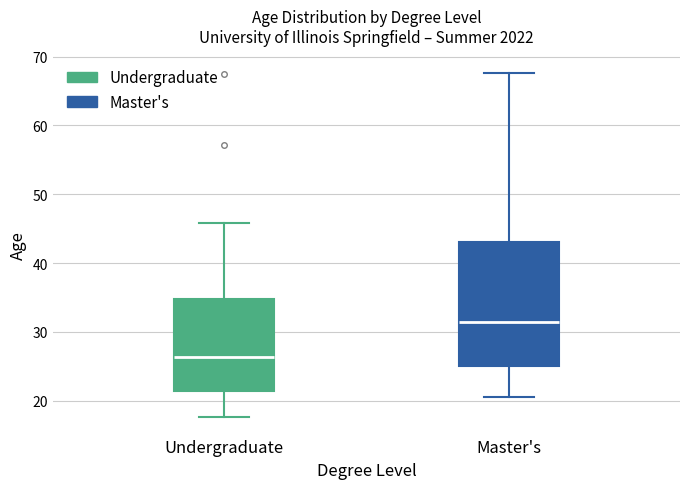

Reading left to right, read every box against the y-axis: the position of its median line, the range the box covers, and the ends of its whiskers. The values are not printed on the chart, so give them approximately, as read against the axis.

Undergraduate: median 26, box 21 to 35, whiskers 18 to 46
Master's: median 31, box 25 to 43, whiskers 20 to 68